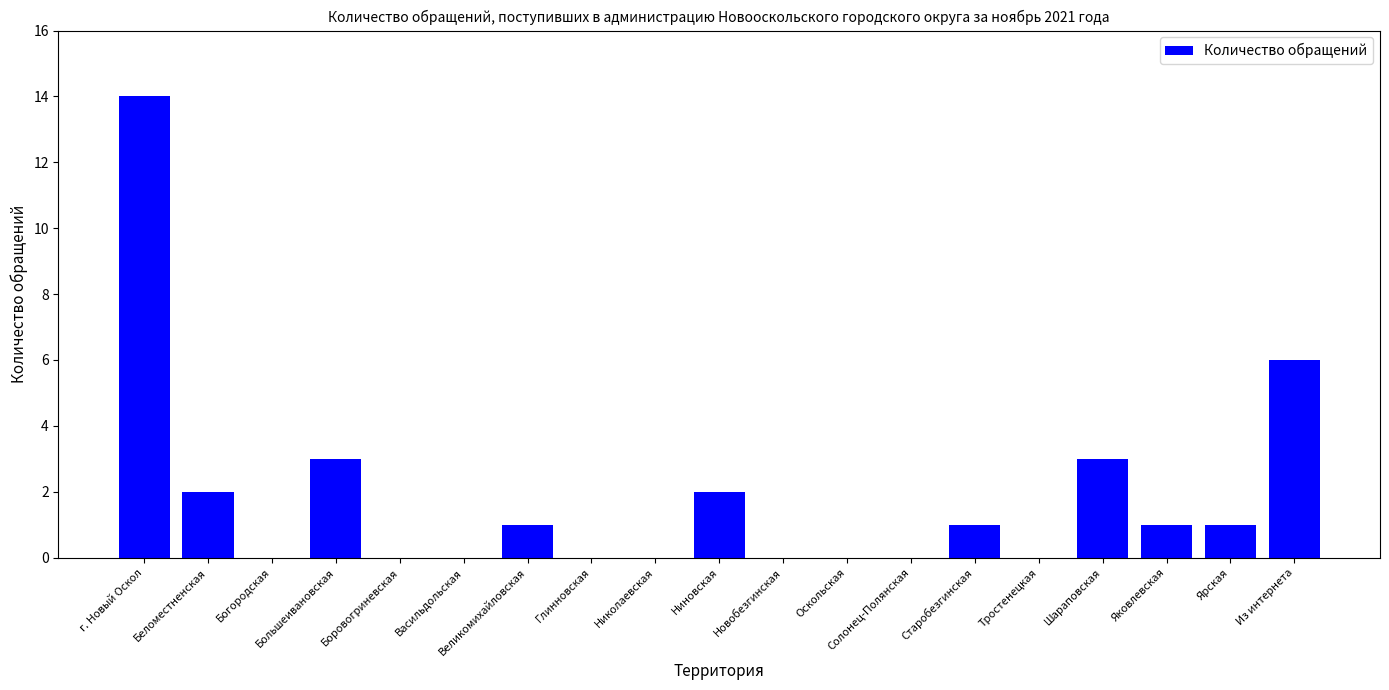

Approximately how many times larger is the value at Из интернета compared to Большеивановская?

2.0